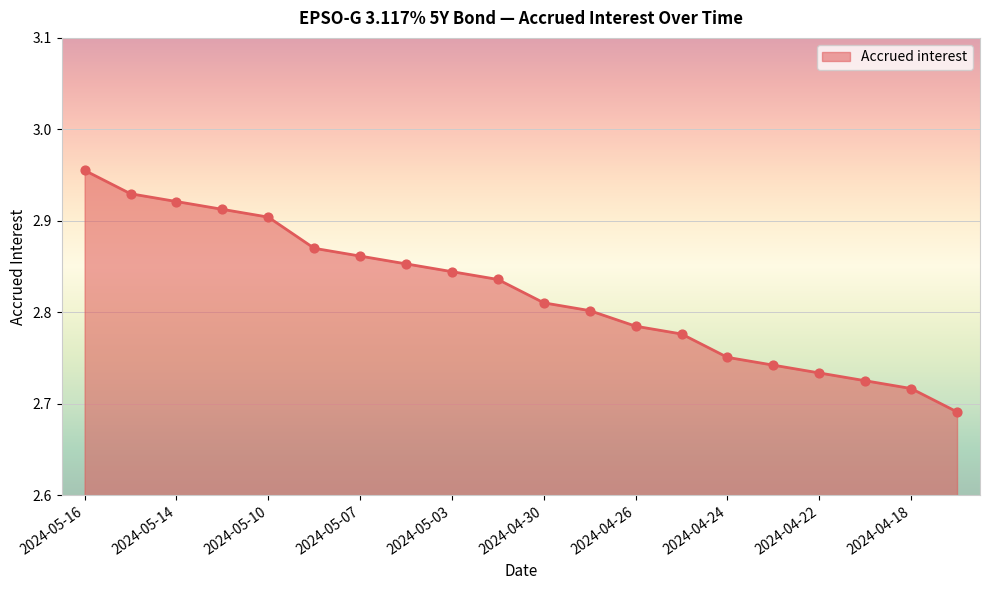

What is the difference between the maximum and minimum values?

0.3